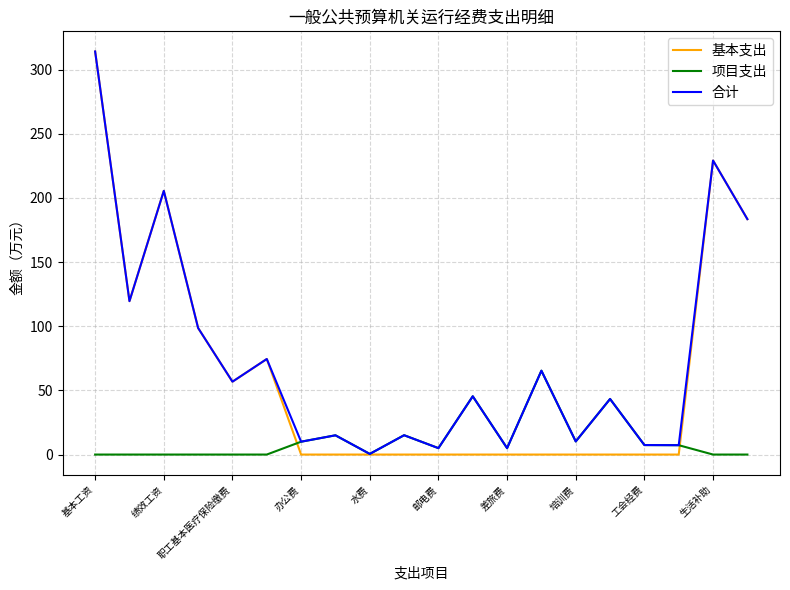

Which series has the widest spread of values?

基本支出